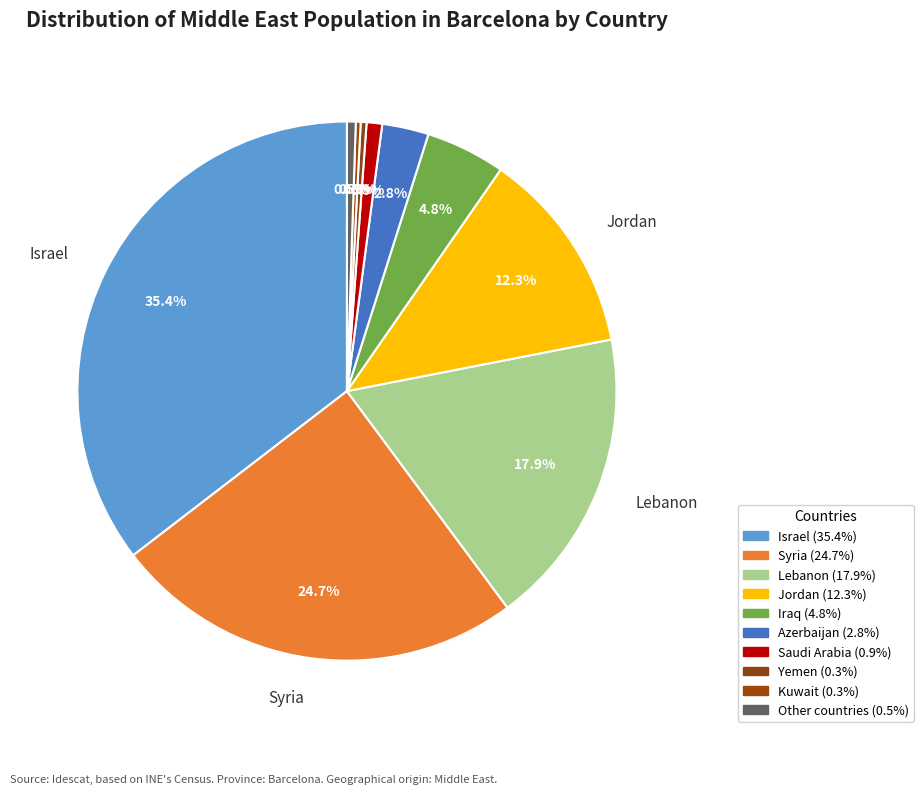

To the nearest percent, what is the difference between the largest and smallest slice percentages?

35%